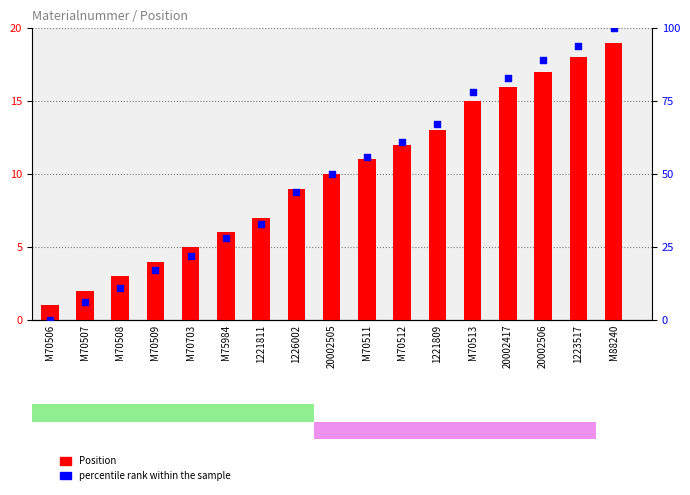

What are all the series names shown in the legend?

Position, percentile rank within the sample